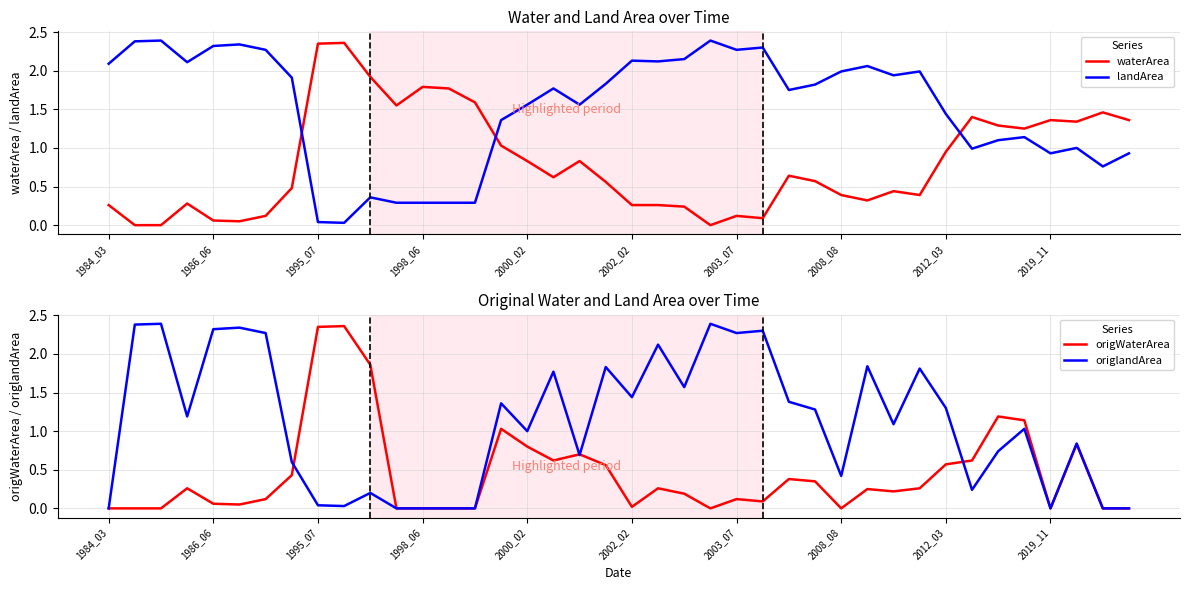

Count the number of data series in this chart.

4